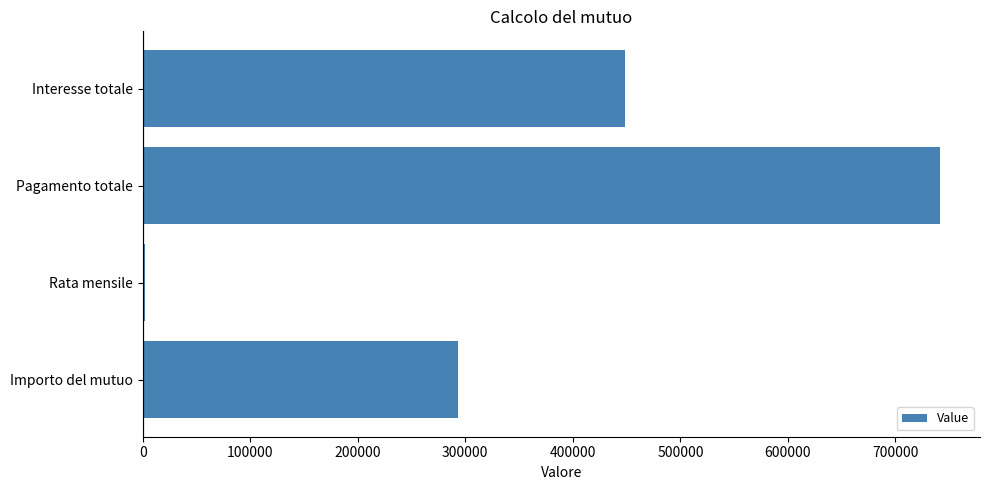

What is the sum of all values?

1485194.9